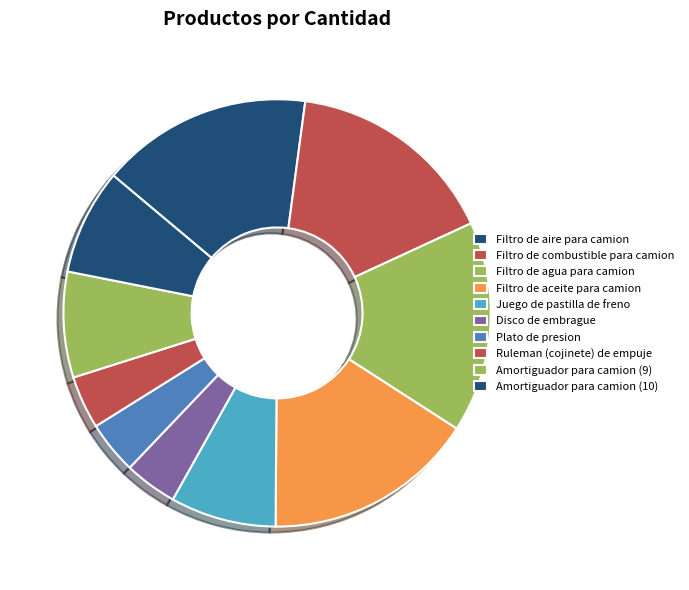

Between Disco de embrague and Filtro de aceite para camion, which is larger?

Filtro de aceite para camion